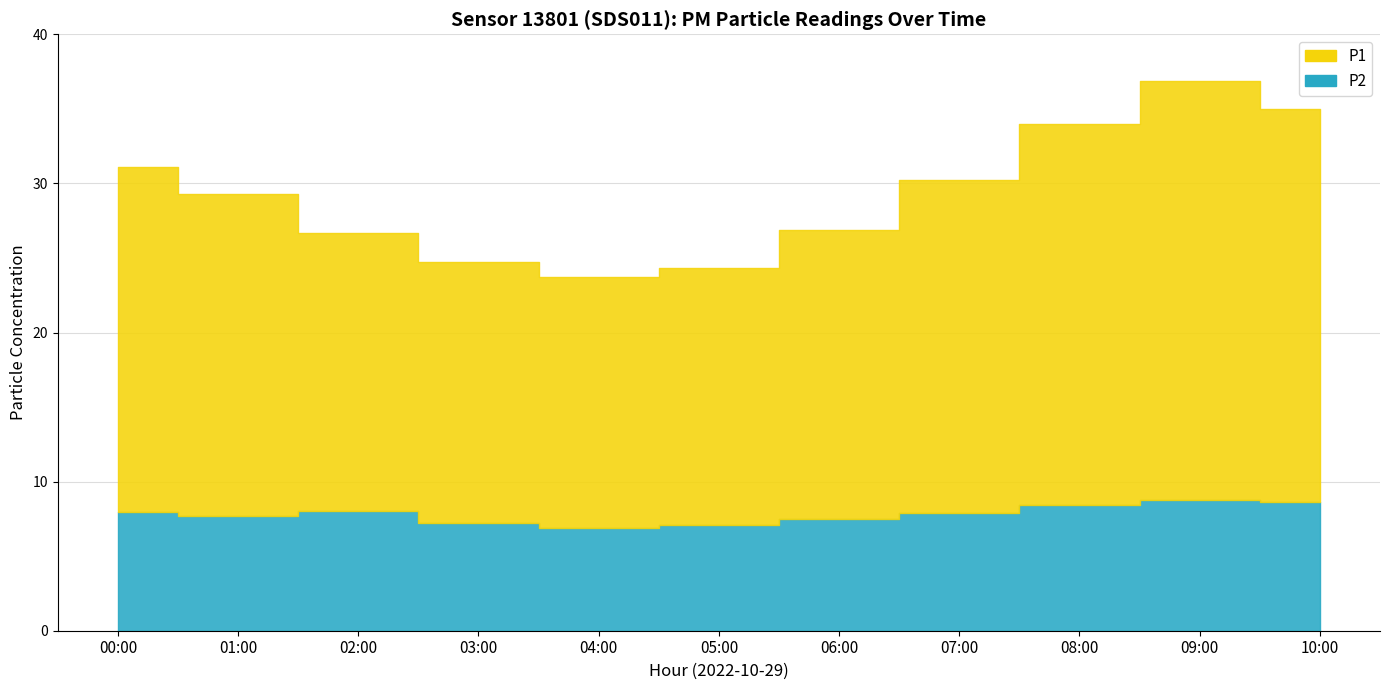

True or false: P2 and P1 cross at least once.

False